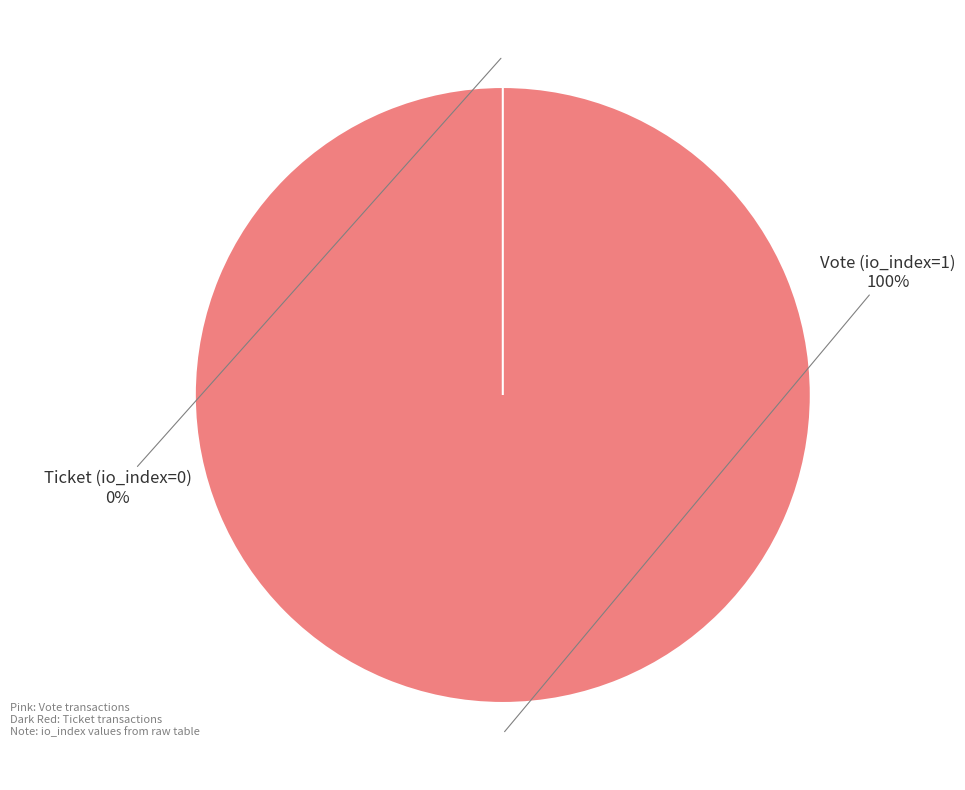

What is the change in value from Vote (io_index=1) to Ticket (io_index=0)?

-1